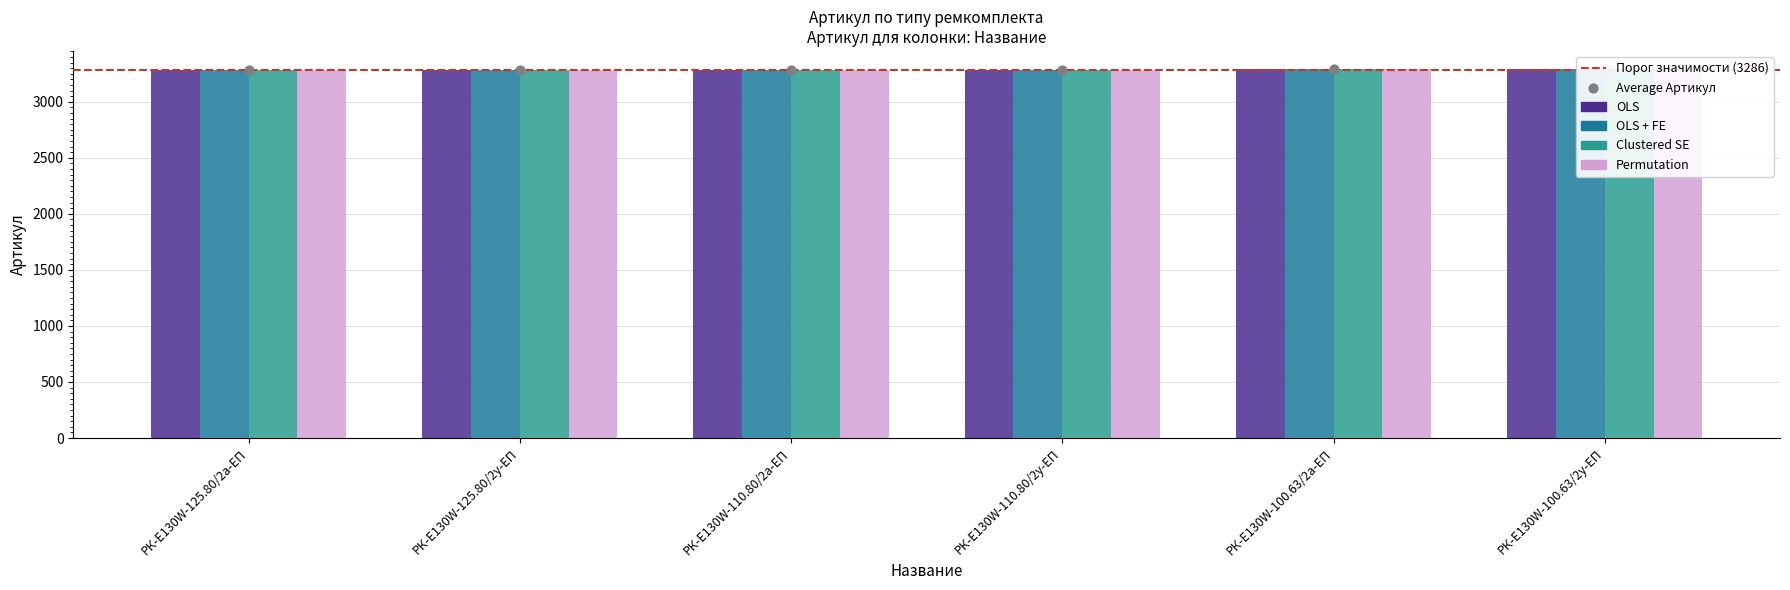

Is the value of OLS at РК-E130W-100.63/2у-ЕП greater than the value of Clustered SE at РК-E130W-110.80/2у-ЕП?

Yes